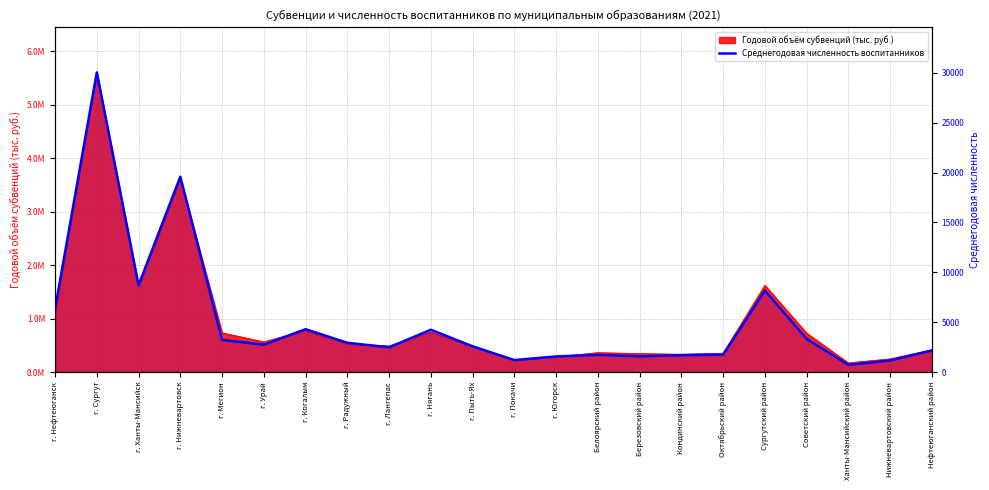

Reading left to right, extract all data points from this chart.

г. Нефтеюганск=6332	г. Сургут=30045	г. Ханты-Мансийск=8703	г. Нижневартовск=19590	г. Мегион=3223	г. Урай=2744	г. Когалым=4295	г. Радужный=2933	г. Лангепас=2478	г. Нягань=4241	г. Пыть-Ях=2580	г. Покачи=1199	г. Югорск=1563	Белоярский район=1724	Березовский район=1573	Кондинский район=1692	Октябрьский район=1734	Сургутский район=8167	Советский район=3324	Ханты-Мансийский район=718	Нижневартовский район=1158	Нефтеюганский район=2162